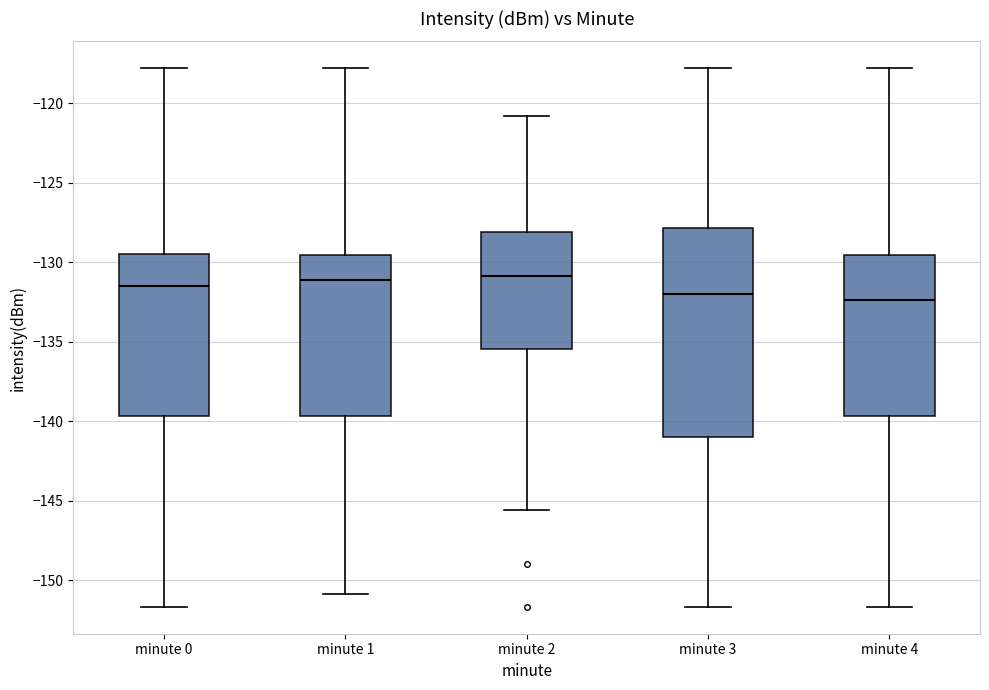

Comparing the boxes themselves (not the whiskers), which one is the tallest?

minute 3